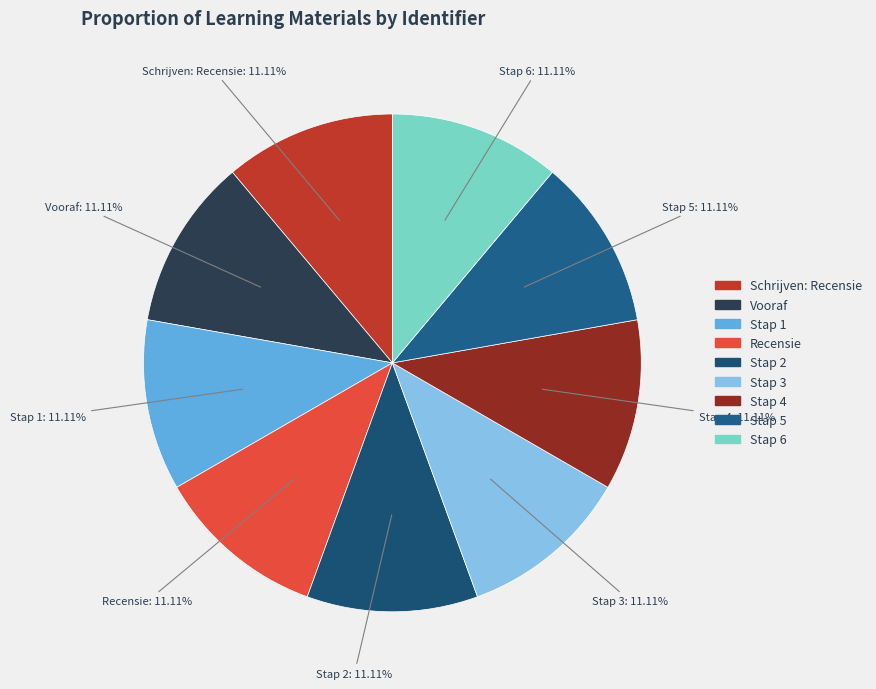

What percentage do Vooraf and Recensie together represent?

22.2%